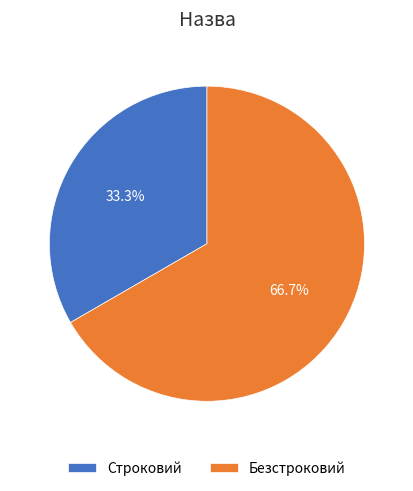

To the nearest percent, what is the difference between the largest and smallest slice percentages?

33%